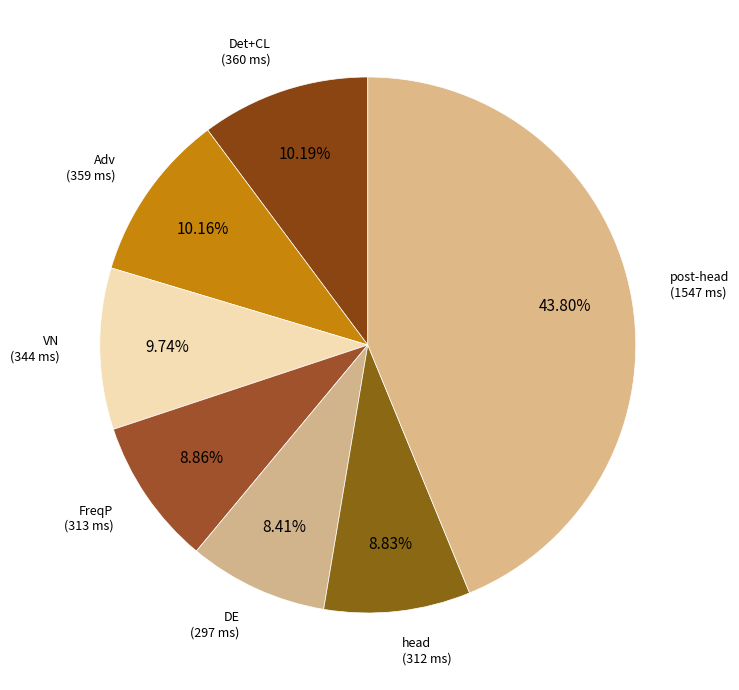

How many segments does this pie chart have?

7